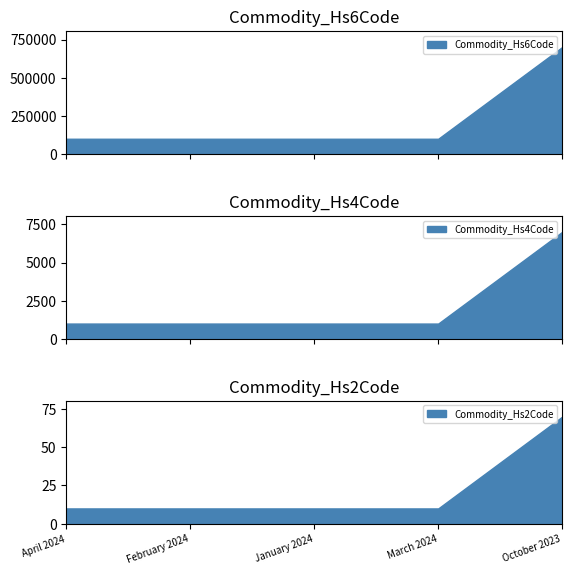

How many data points in Commodity_Hs6Code are above 100630?

1